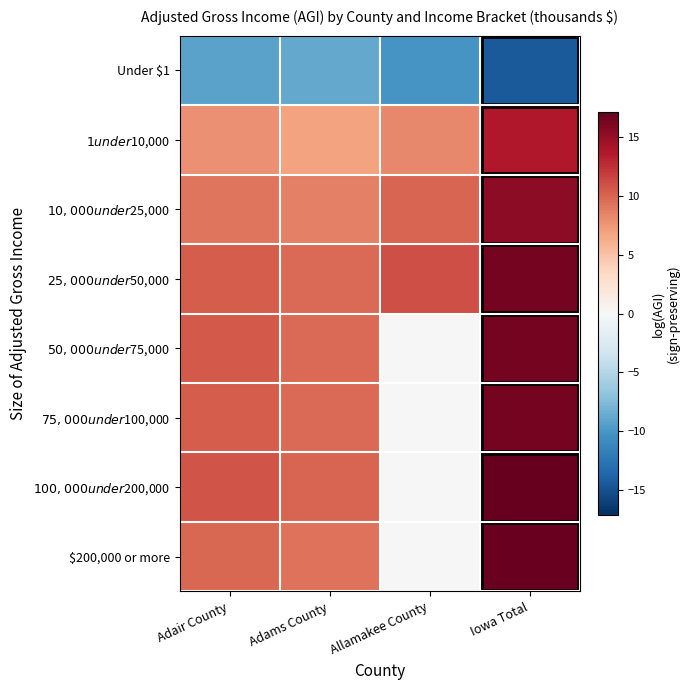

Reading left to right, extract all data points from this chart.

Under $1: Adair County=-9.2	Adams County=-8.7	Allamakee County=-10.2	Iowa Total=-14.4
$1 under $10,000: Adair County=7.8	Adams County=6.9	Allamakee County=8.3	Iowa Total=13.7
$10,000 under $25,000: Adair County=9.2	Adams County=8.7	Allamakee County=10.0	Iowa Total=15.3
$25,000 under $50,000: Adair County=10.4	Adams County=9.7	Allamakee County=11.1	Iowa Total=16.4
$50,000 under $75,000: Adair County=10.5	Adams County=9.7	Allamakee County=0.0	Iowa Total=16.5
$75,000 under $100,000: Adair County=10.4	Adams County=9.7	Allamakee County=0.0	Iowa Total=16.4
$100,000 under $200,000: Adair County=10.8	Adams County=10.0	Allamakee County=0.0	Iowa Total=17.2
$200,000 or more: Adair County=9.9	Adams County=9.4	Allamakee County=0.0	Iowa Total=17.0